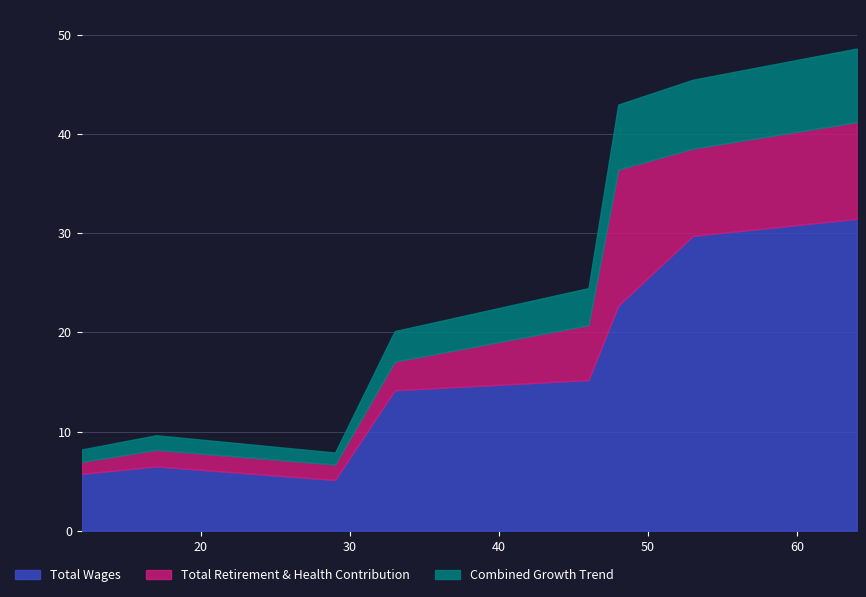

The Total Wages series shows 851955.4 at 29. True or false?

False